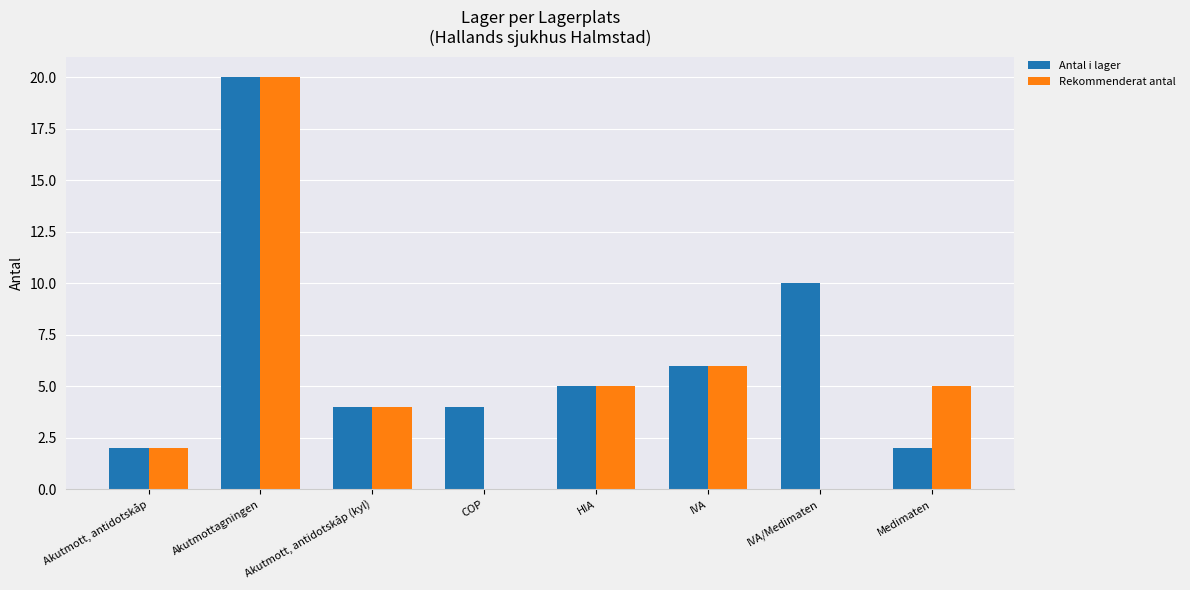

Reading left to right, list all the values displayed in this chart.

Antal i lager: 2	20	4	4	5	6	10	2
Rekommenderat antal: 2	20	4	0	5	6	0	5